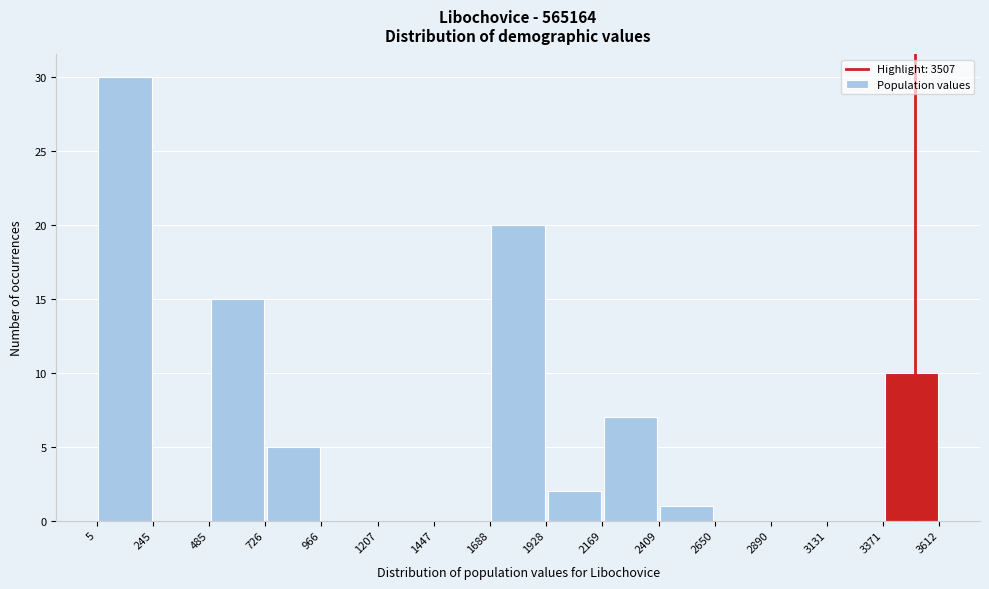

Reading left to right, transcribe this chart: for each bar, give the range it covers on the x-axis and its height. The values are not printed on the chart, so give them approximately, as read against the axis.

5 to 245: 30
245 to 485: 0
485 to 726: 15
726 to 966: 5
966 to 1207: 0
1207 to 1447: 0
1447 to 1688: 0
1688 to 1928: 20
1928 to 2169: 2
2169 to 2409: 7
2409 to 2650: 1
2650 to 2890: 0
2890 to 3131: 0
3131 to 3371: 0
3371 to 3612: 10